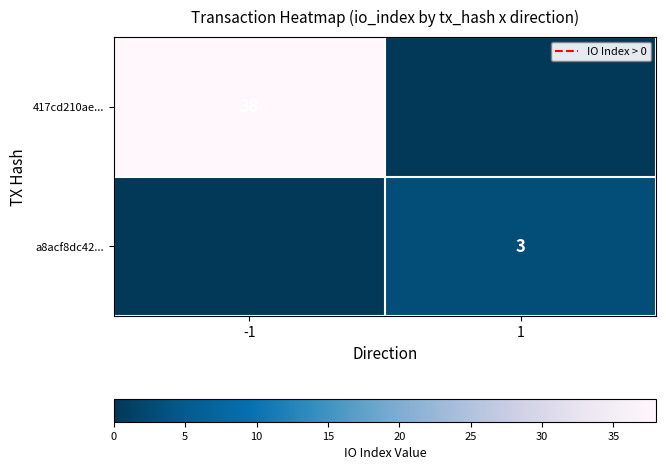

Is the value of a8acf8dc42... at 1 greater than the value of 417cd210ae... at -1?

No